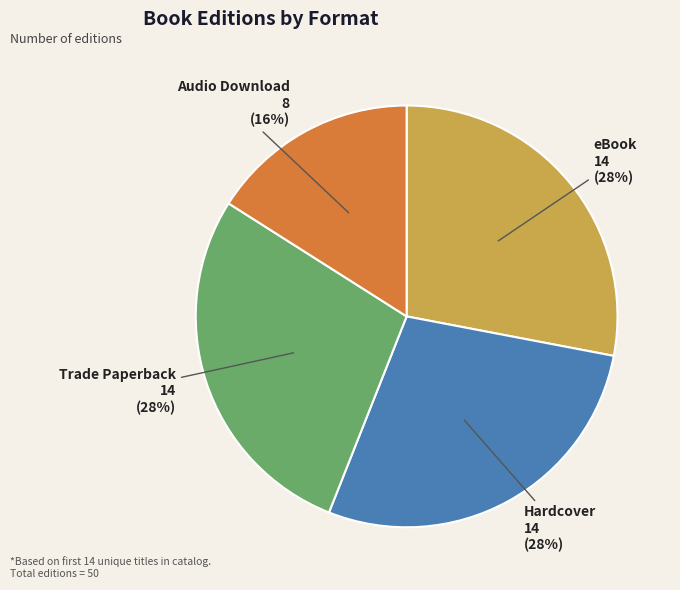

Is the sum of Hardcover and Audio Download greater than half?

No